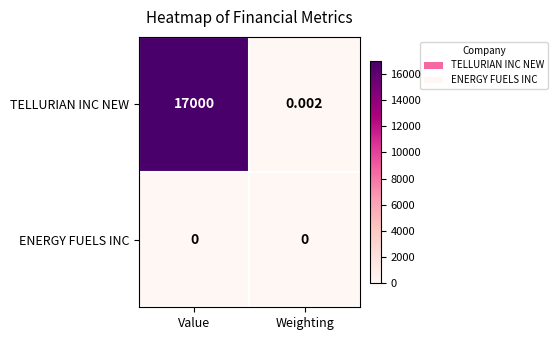

Rank the series by their maximum value, from highest to lowest.

TELLURIAN INC NEW, ENERGY FUELS INC